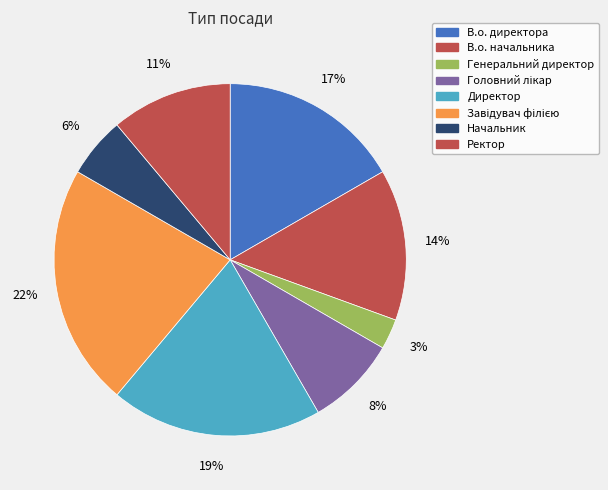

Count the number of slices in the pie.

8